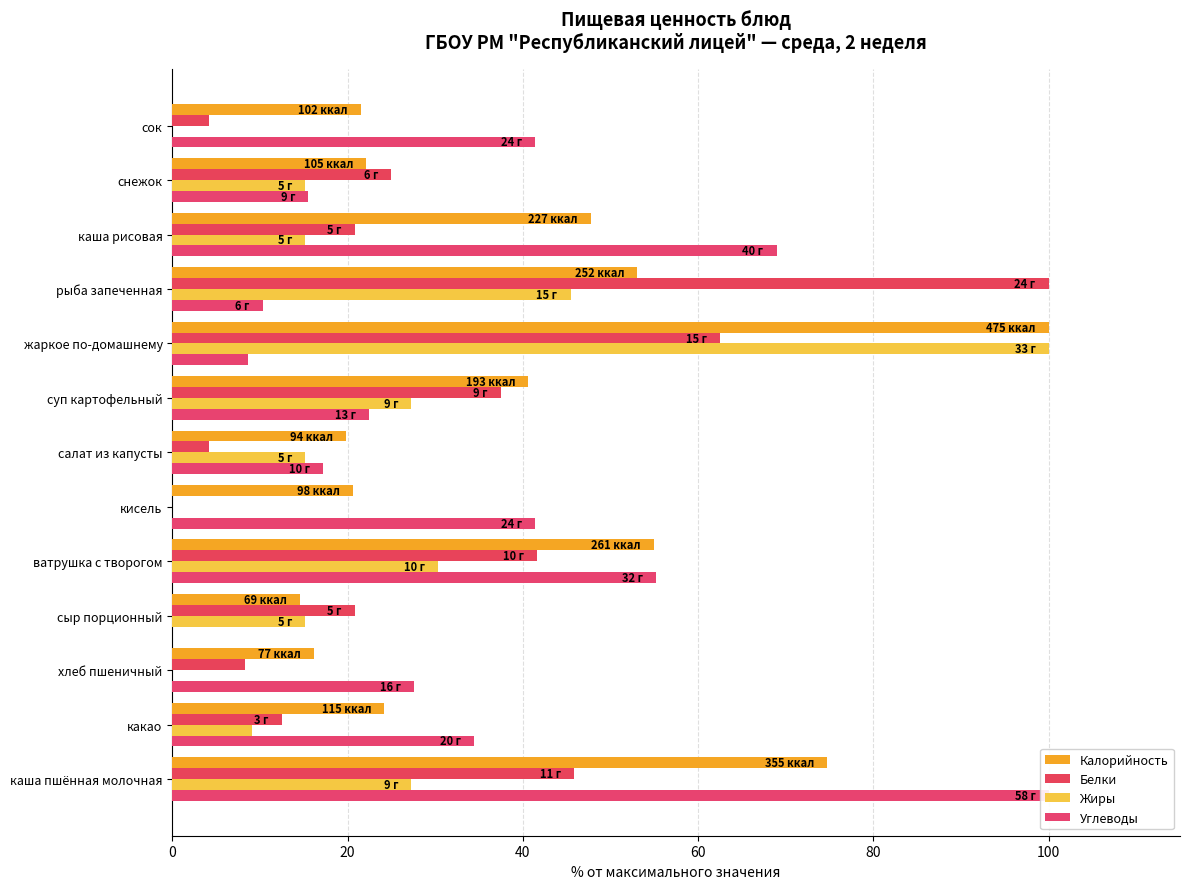

How many groups of bars are there?

13